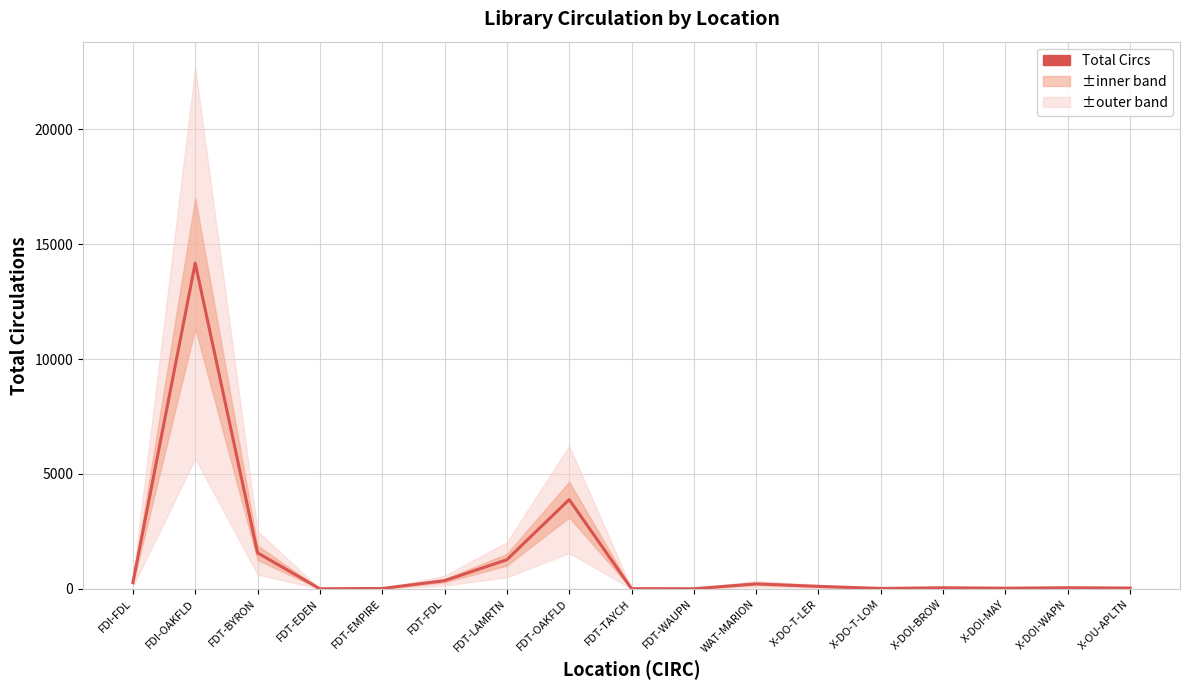

Rank the categories by value from highest to lowest.

FDI-OAKFLD, FDT-OAKFLD, FDT-BYRON, FDT-LAMRTN, FDT-FDL, FDI-FDL, WAT-MARION, X-DO-T-LER, X-DOI-WAPN, X-DOI-BROW, X-OU-APLTN, X-DOI-MAY, X-DO-T-LOM, FDT-EMPIRE, FDT-TAYCH, FDT-WAUPN, FDT-EDEN